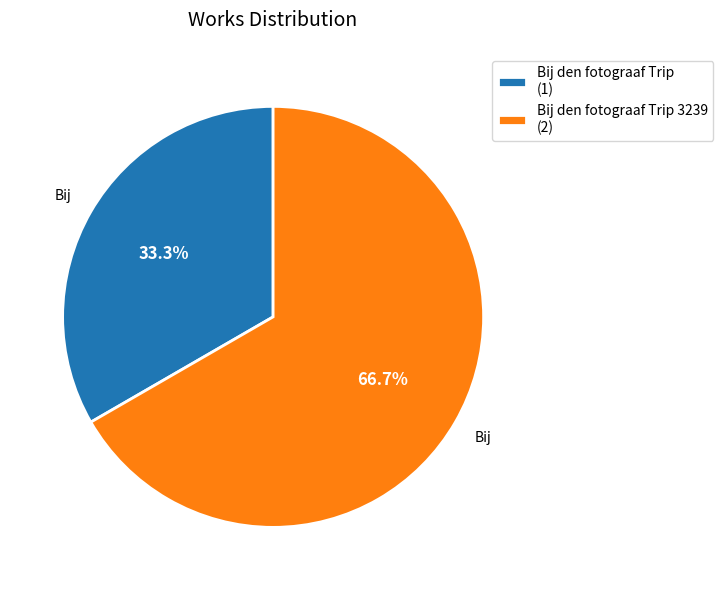

Is there a majority slice in this chart?

Yes